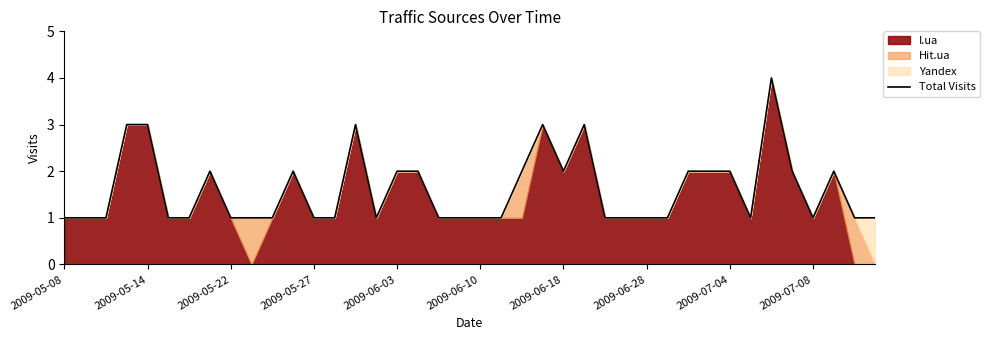

What is the highest value of the Total Visits series?

4